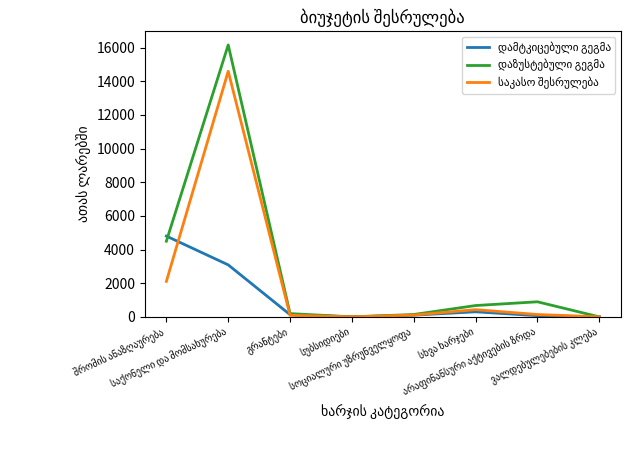

True or false: საკასო შესრულება and დაზუსტებული გეგმა cross at least once.

False